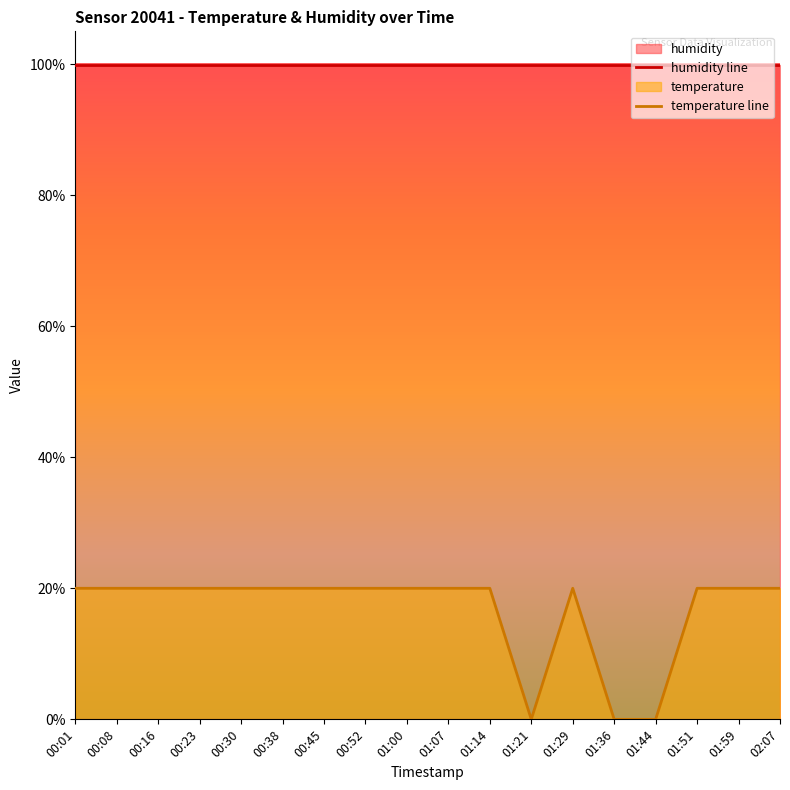

What is the ratio of the value at 00:23 to the value at 01:14?

1.0